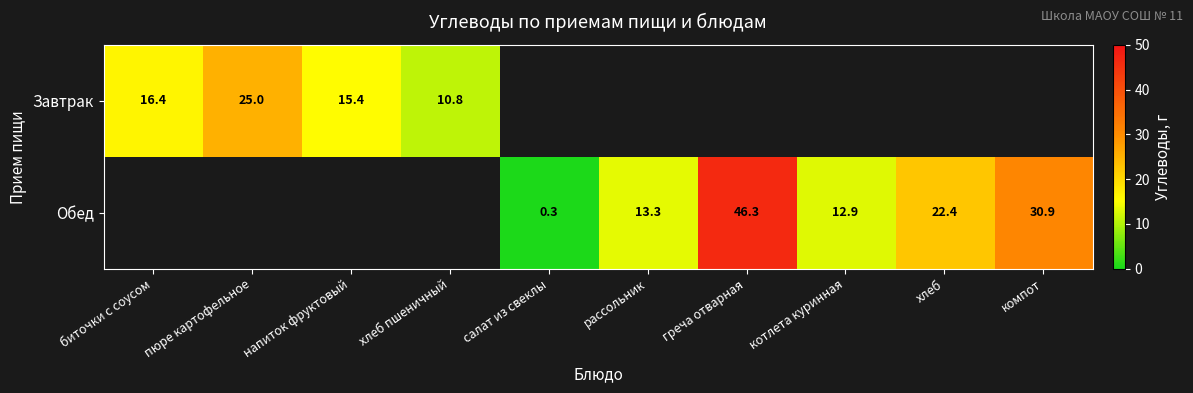

The Завтрак series shows 17.0 at хлеб пшеничный. True or false?

False